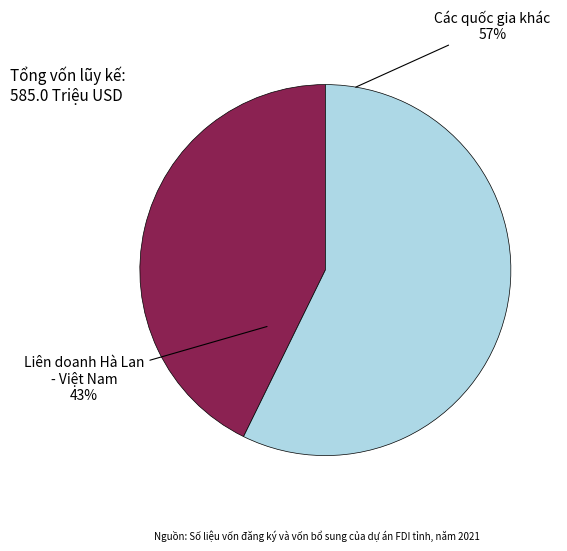

To the nearest percent, what is the average slice percentage?

50%